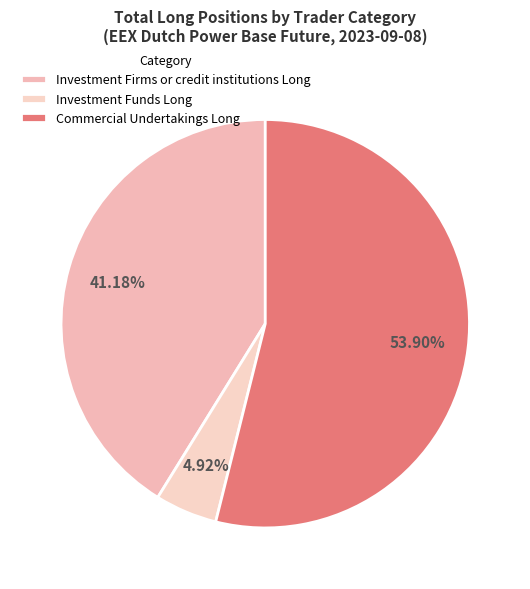

Which category has the smallest portion of the pie?

Investment Funds Long